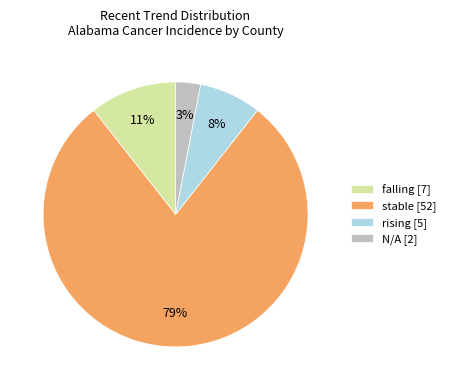

Do stable [52] and falling [7] together represent more than half of the pie?

Yes